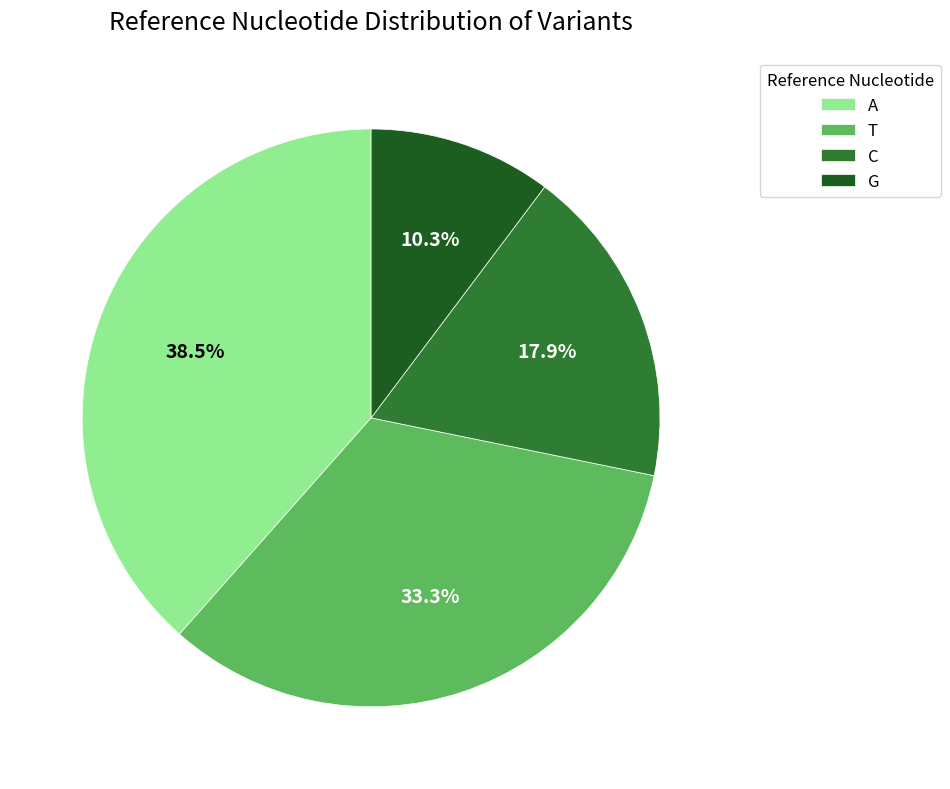

Between A and T, which is larger?

A